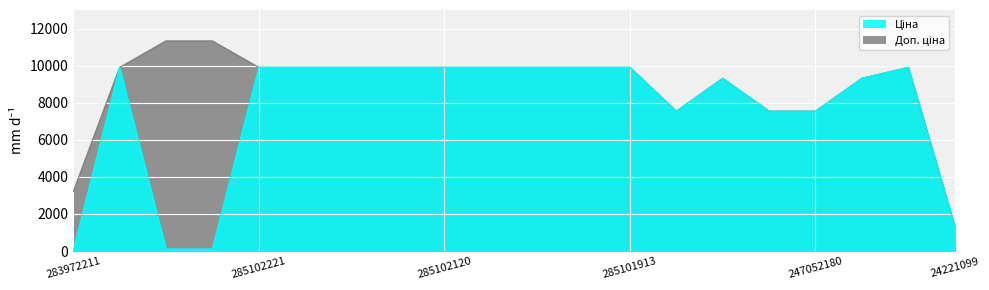

What is the label of the 10th point from the right?

285101916